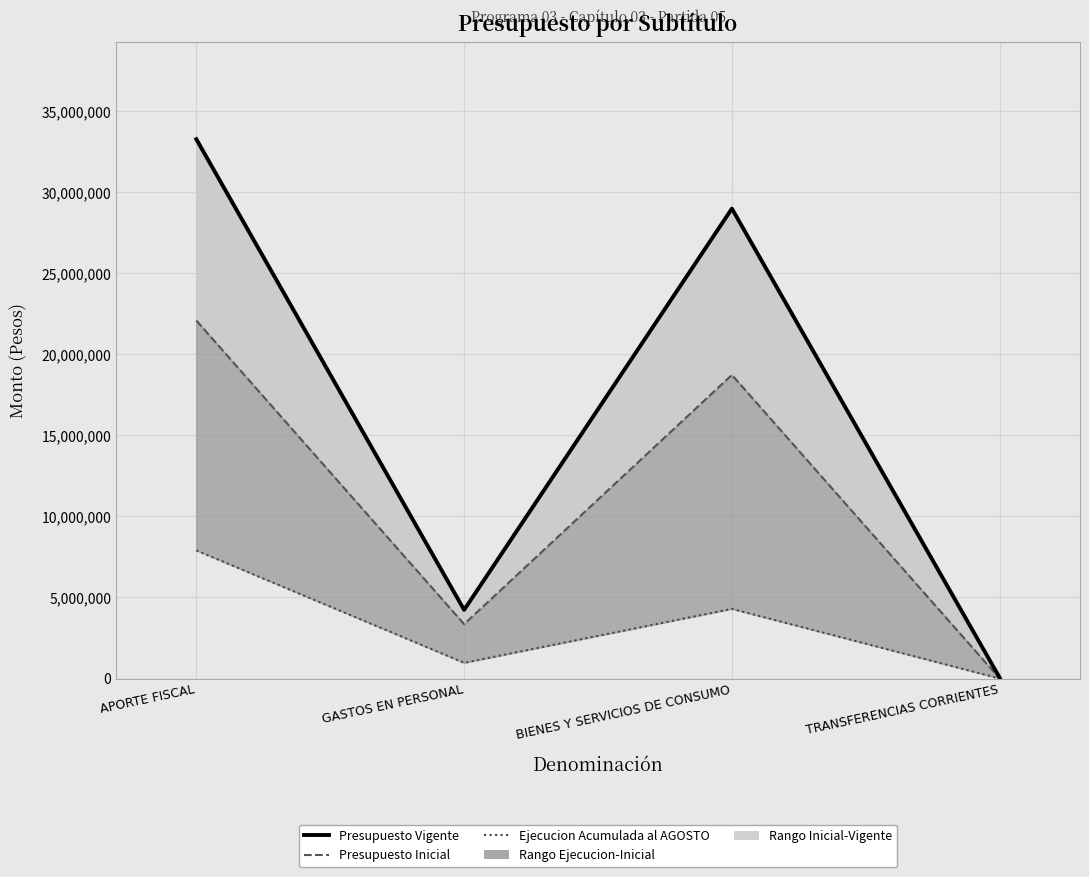

The Presupuesto Vigente series shows 47582 at TRANSFERENCIAS CORRIENTES. True or false?

True